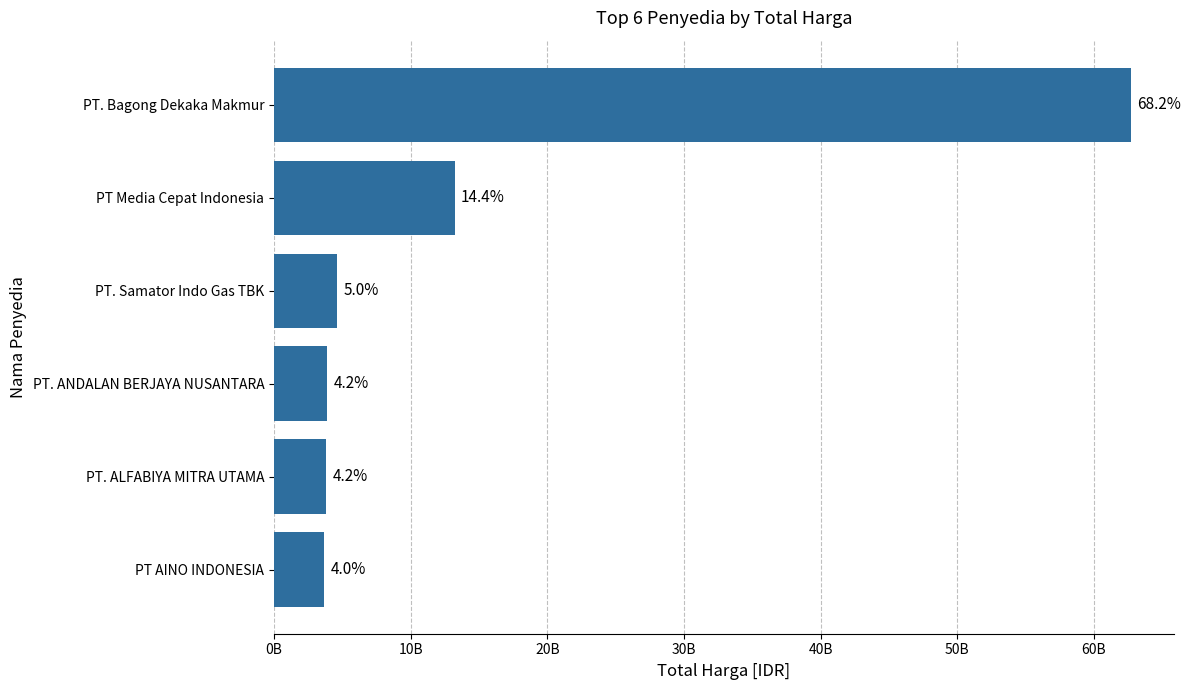

Are the bars horizontal?

Yes